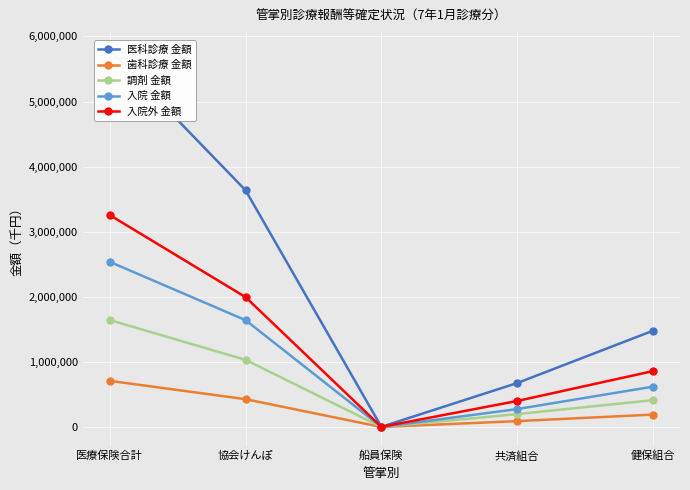

True or false: 入院外 金額 has more than 2 points higher than both neighbors.

False